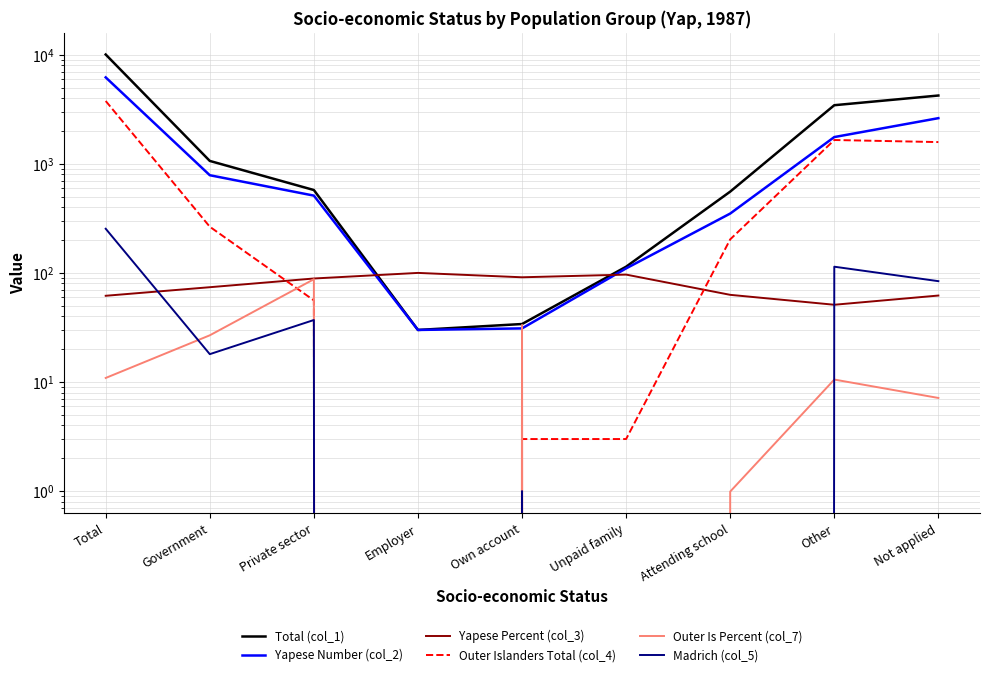

Between Unpaid family and Other, which series saw the biggest shift?

Total (col_1)